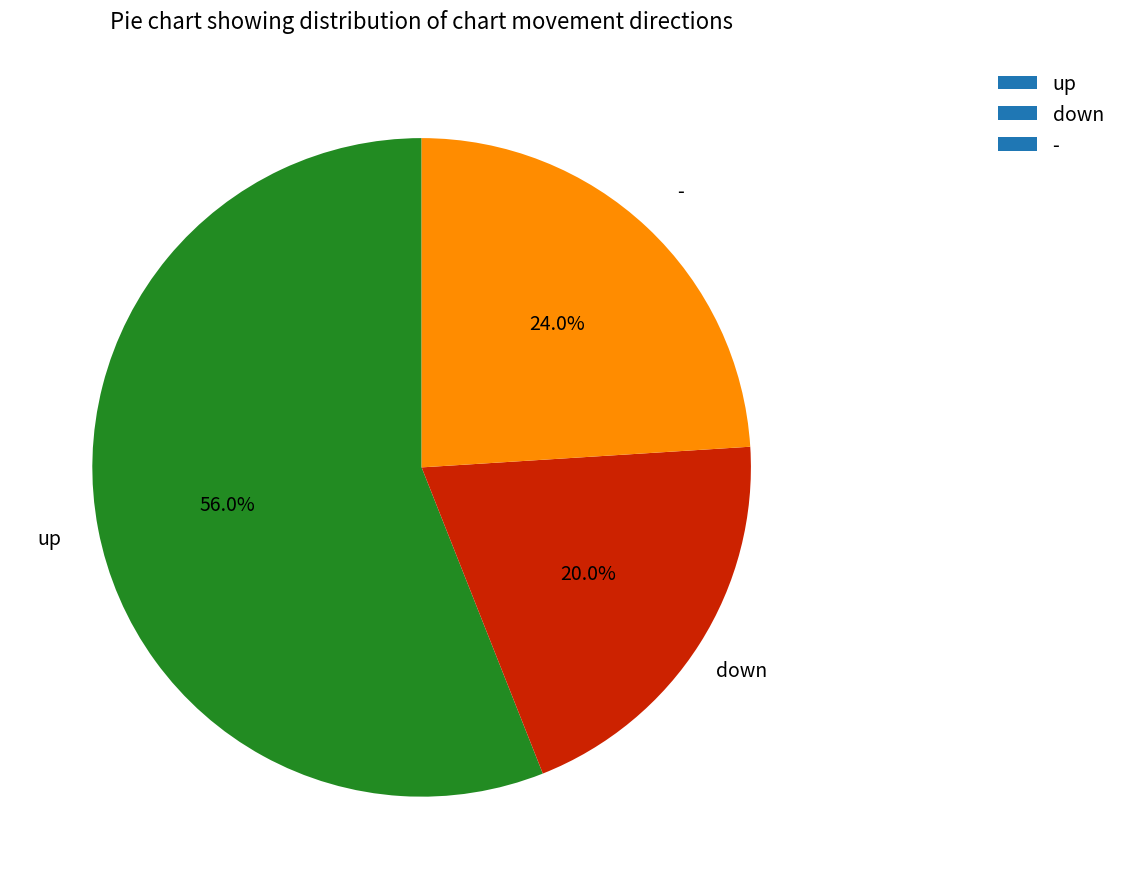

Which has a higher value, down or up?

up